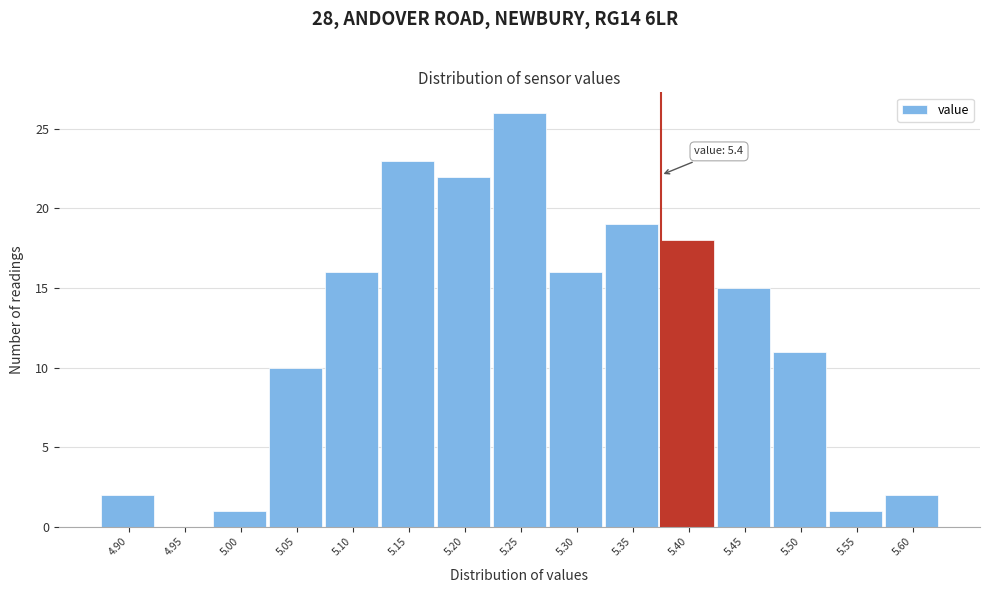

Reading right to left, what are all the values shown in this chart?

5.60=2	5.55=1	5.50=11	5.45=15	5.40=18	5.35=19	5.30=16	5.25=26	5.20=22	5.15=23	5.10=16	5.05=10	5.00=1	4.95=0	4.90=2